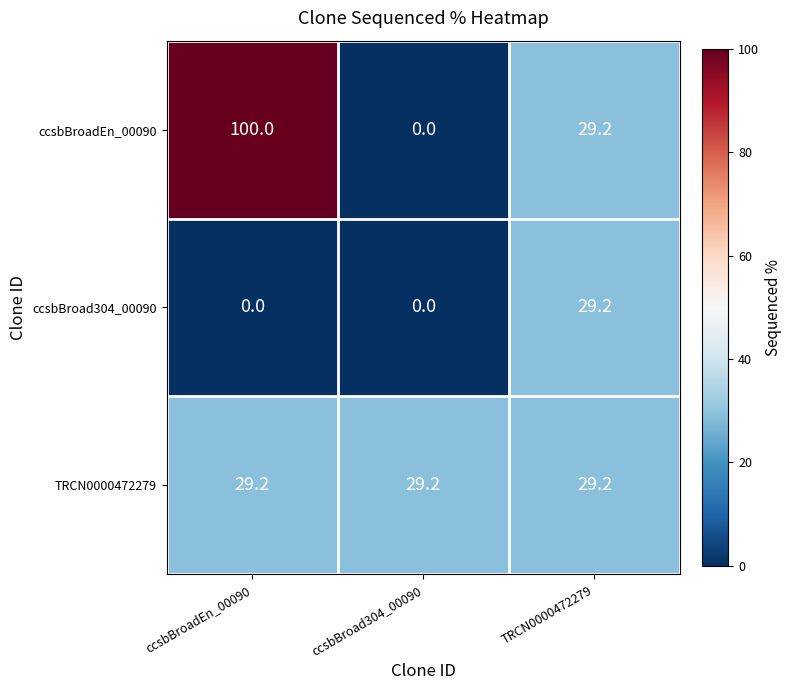

What is the total value across all series at ccsbBroad304_00090?

29.2